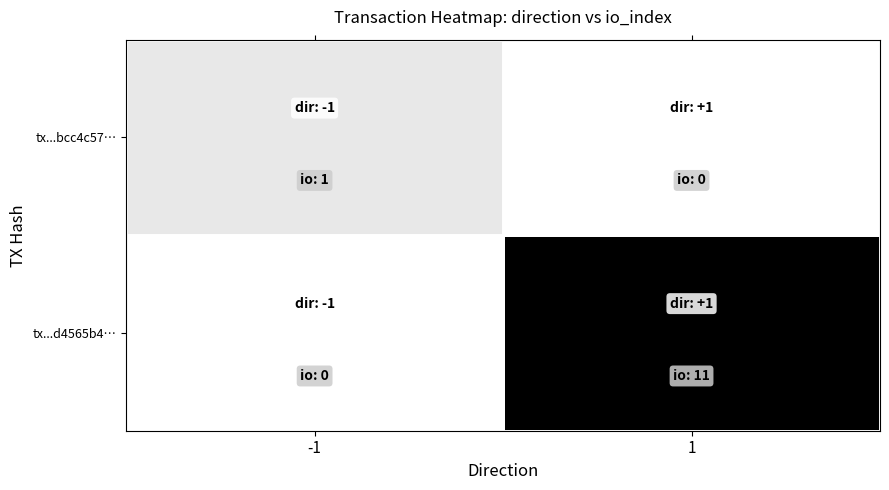

List the series in order of their overall mean, highest first.

tx...d4565b4…, tx...bcc4c57…